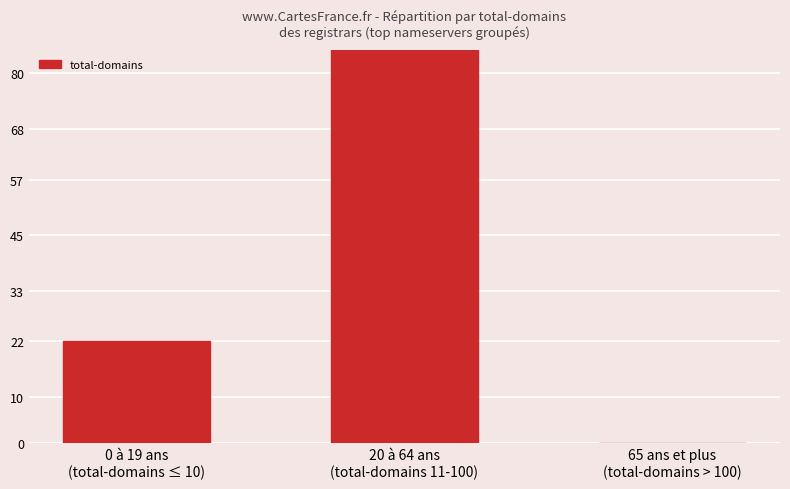

Does the chart contain any negative values?

No